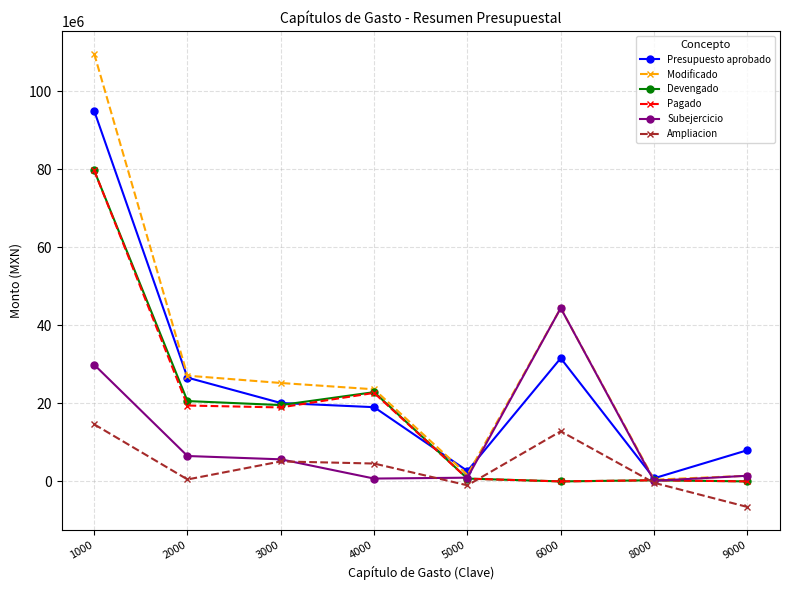

The Ampliacion series shows 5130370.3 at 3000. True or false?

True